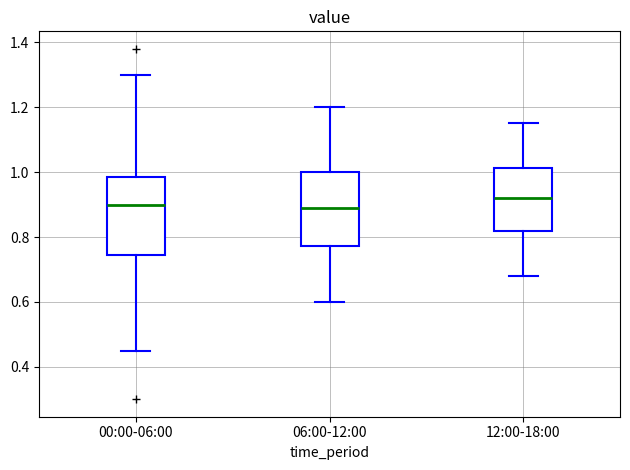

Where does the upper whisker of the box for 00:00-06:00 end on the y-axis? The values are not printed on the chart, so give them approximately, as read against the axis.

1.30